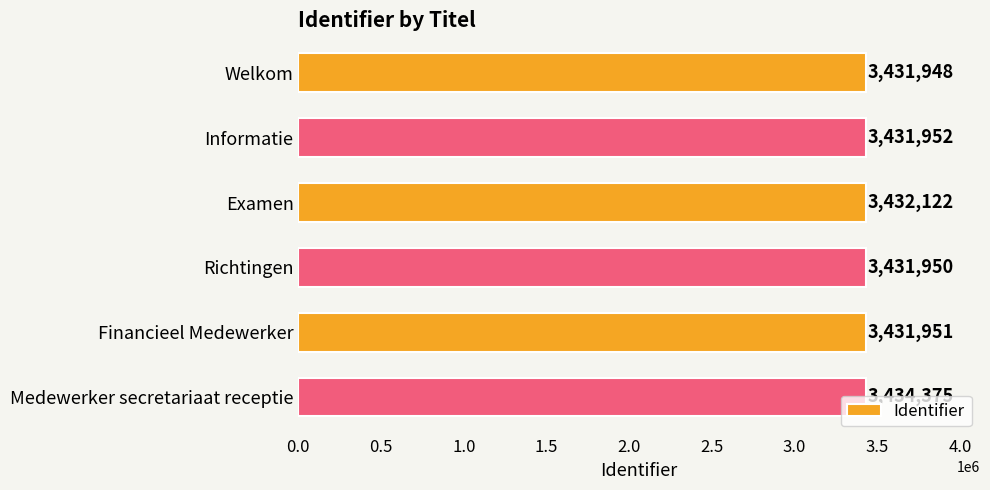

How many values are below 3431952?

3